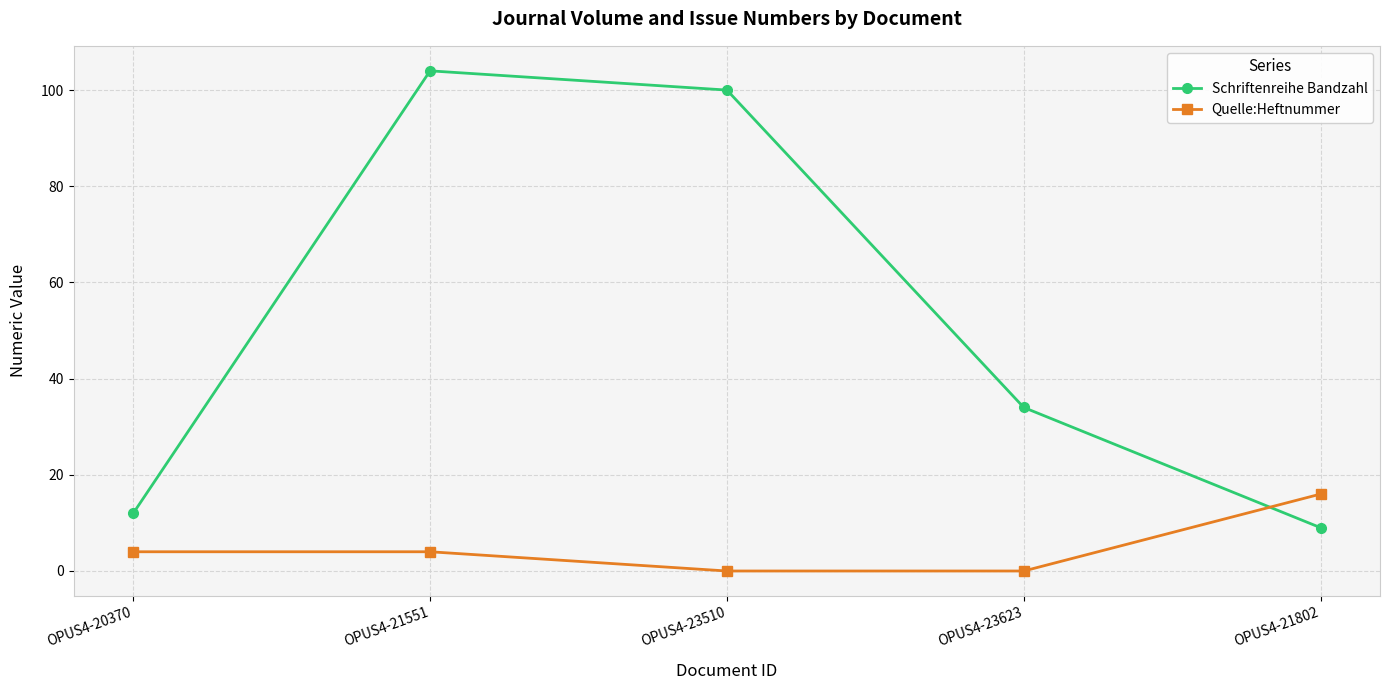

At which category does Schriftenreihe Bandzahl reach its first local peak?

OPUS4-21551